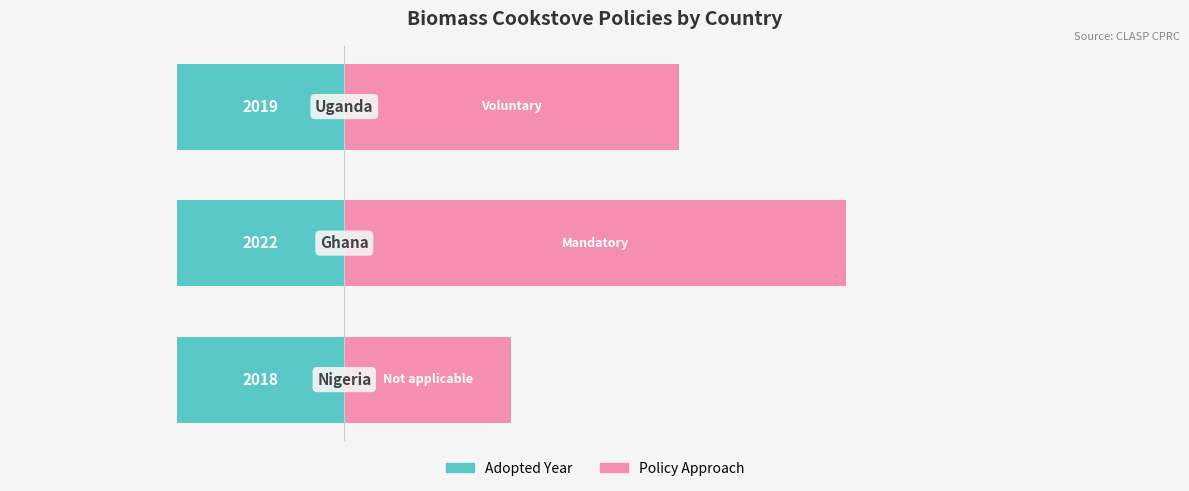

What is the value of the Policy Approach bar at the 2nd from the left?

3.0